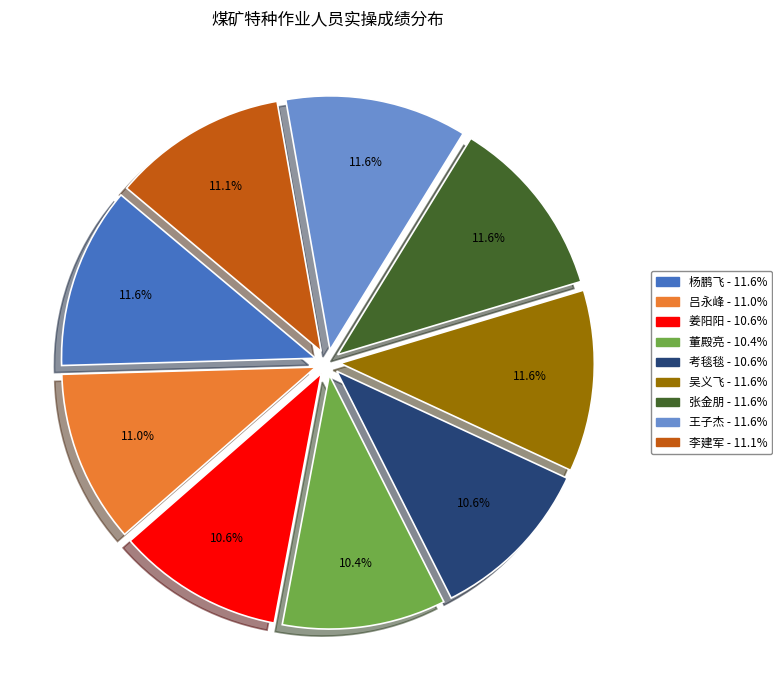

Is there a majority slice in this chart?

No